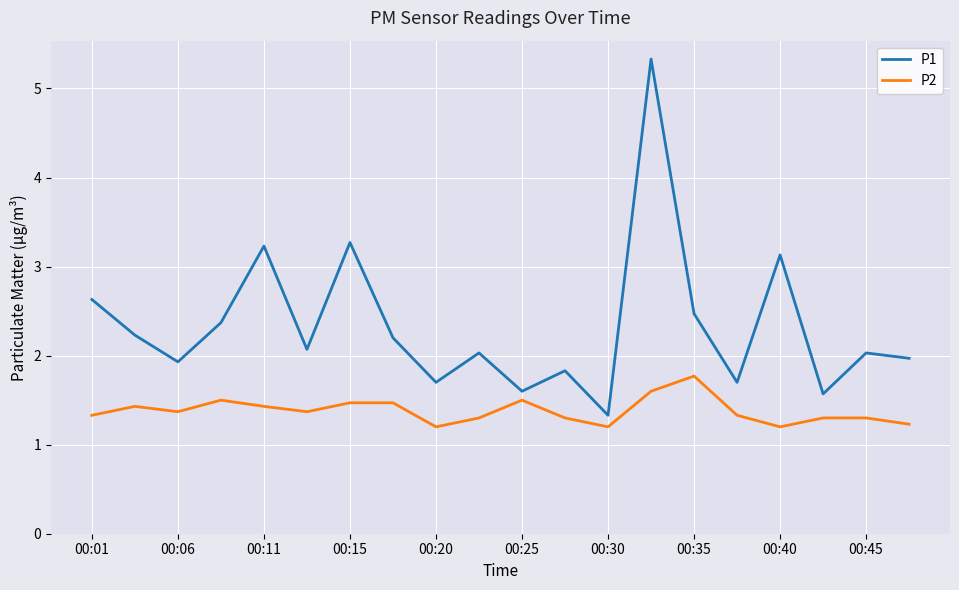

Which series has the widest spread of values?

P1